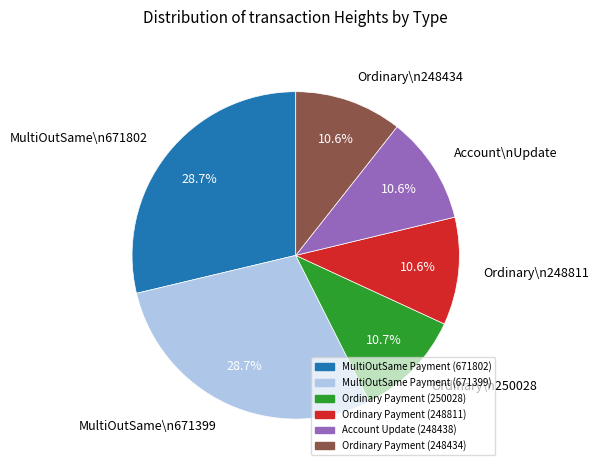

Does MultiOutSame\n671802 account for over 50% of the chart?

No